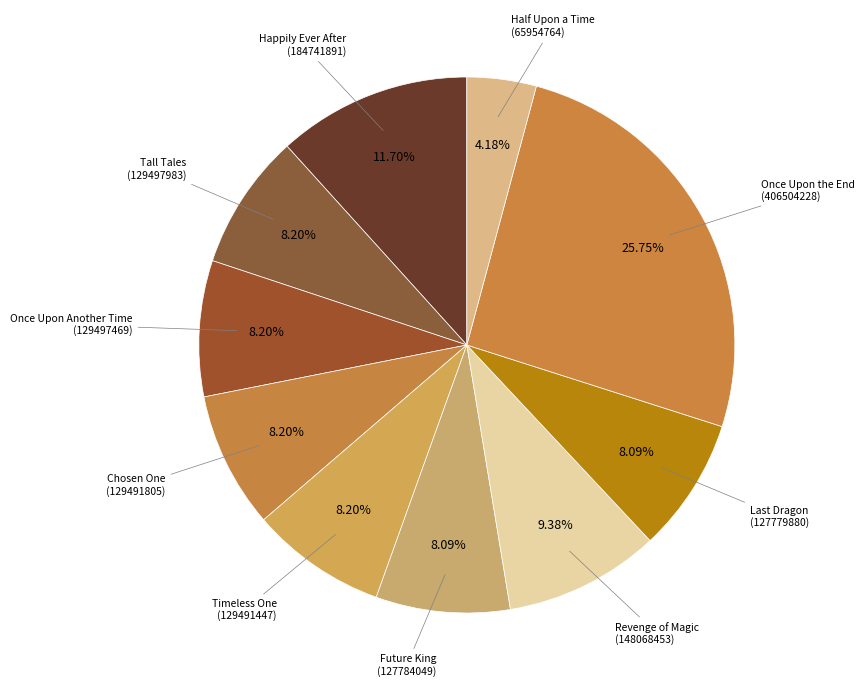

Count the number of slices in the pie.

10